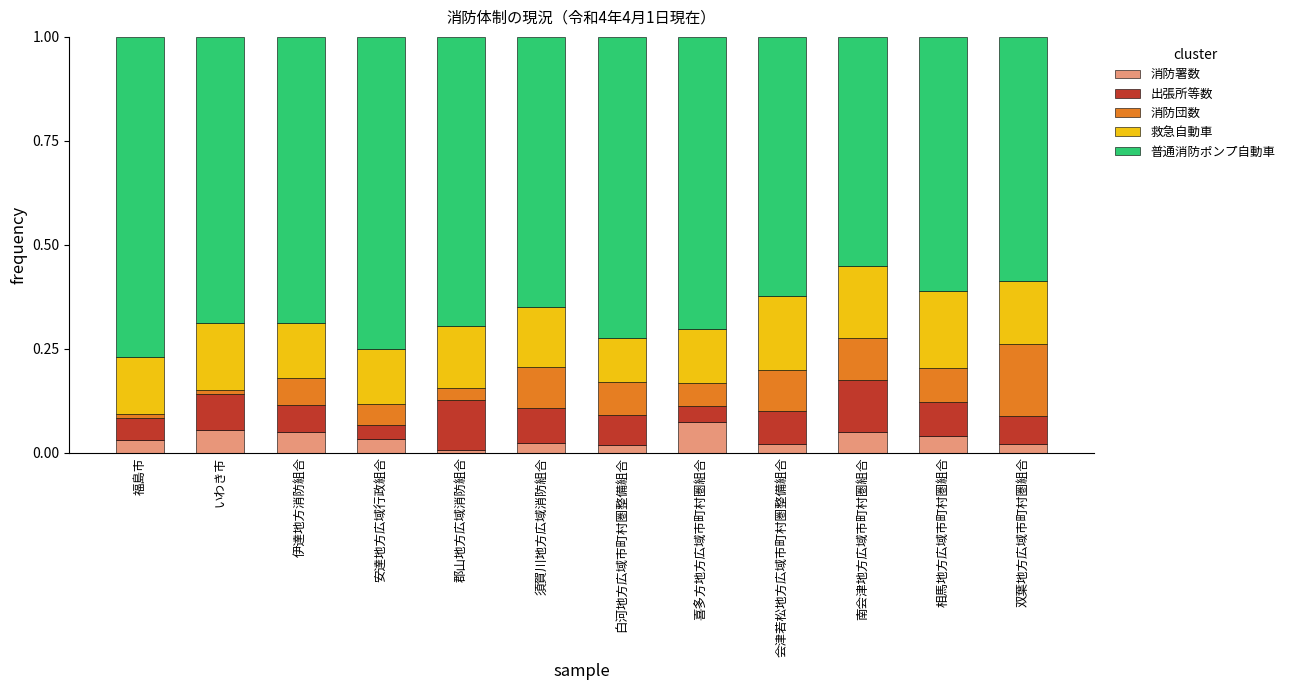

What are all the series names shown in the legend?

消防署数, 出張所等数, 消防団数, 救急自動車, 普通消防ポンプ自動車